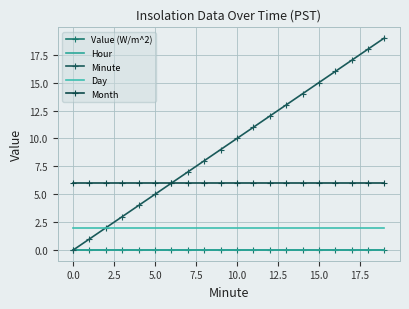

Reading left to right, extract all data points from this chart.

Value (W/m^2): 0	0	0	0	0	0	0	0	0	0	0	0	0	0	0	0	0	0	0	0
Hour: 0	0	0	0	0	0	0	0	0	0	0	0	0	0	0	0	0	0	0	0
Minute: 0	1	2	3	4	5	6	7	8	9	10	11	12	13	14	15	16	17	18	19
Day: 2	2	2	2	2	2	2	2	2	2	2	2	2	2	2	2	2	2	2	2
Month: 6	6	6	6	6	6	6	6	6	6	6	6	6	6	6	6	6	6	6	6